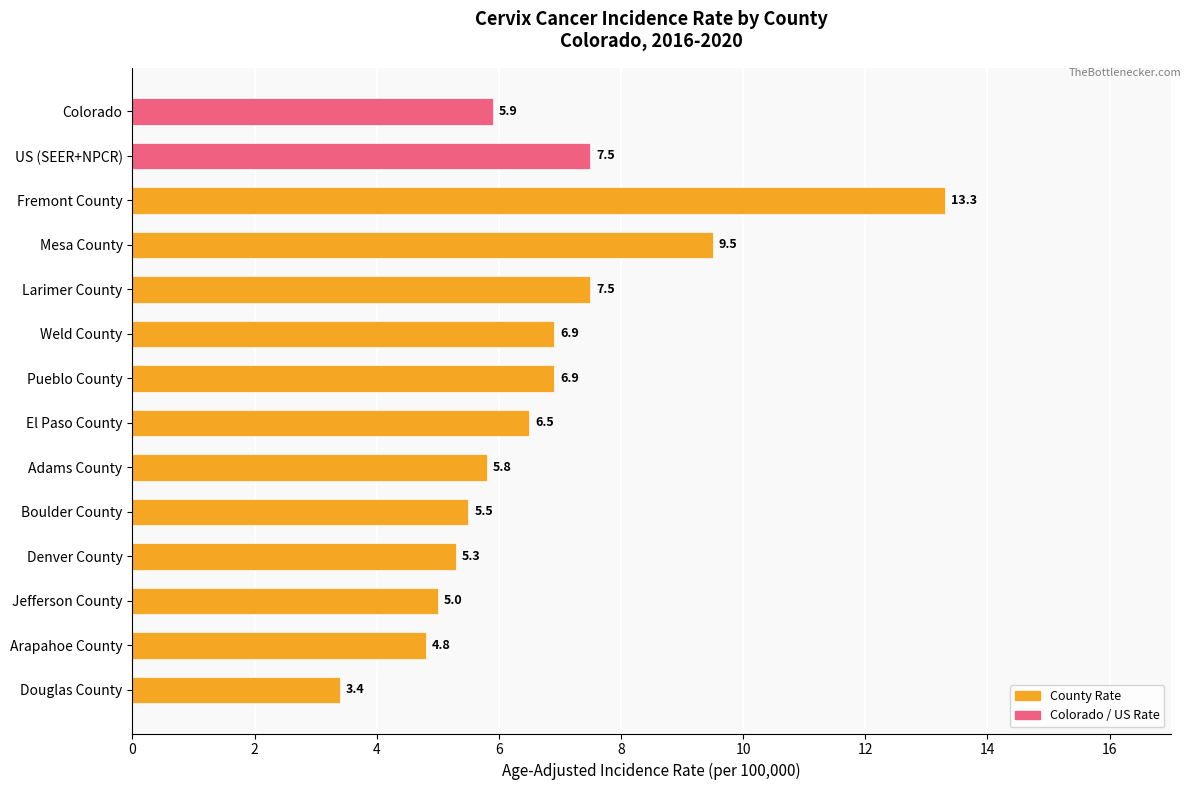

What is the change in value from Adams County to Douglas County?

-2.4